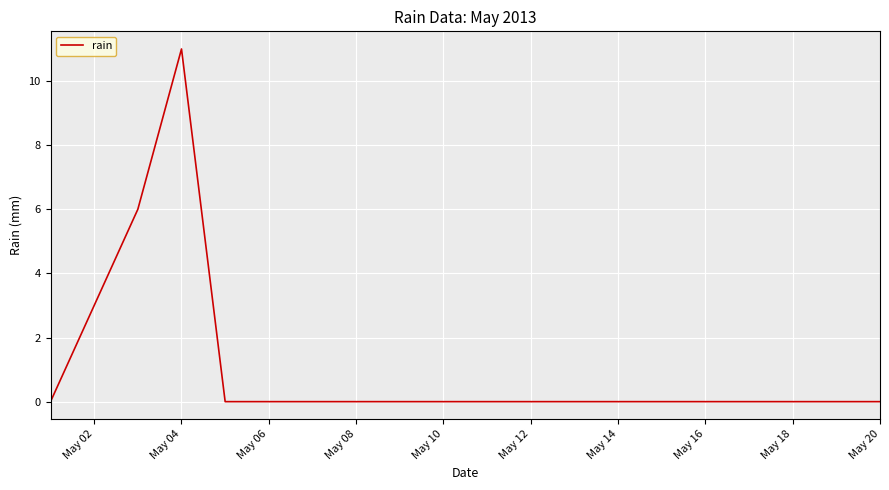

What is the maximum value shown in the chart?

11